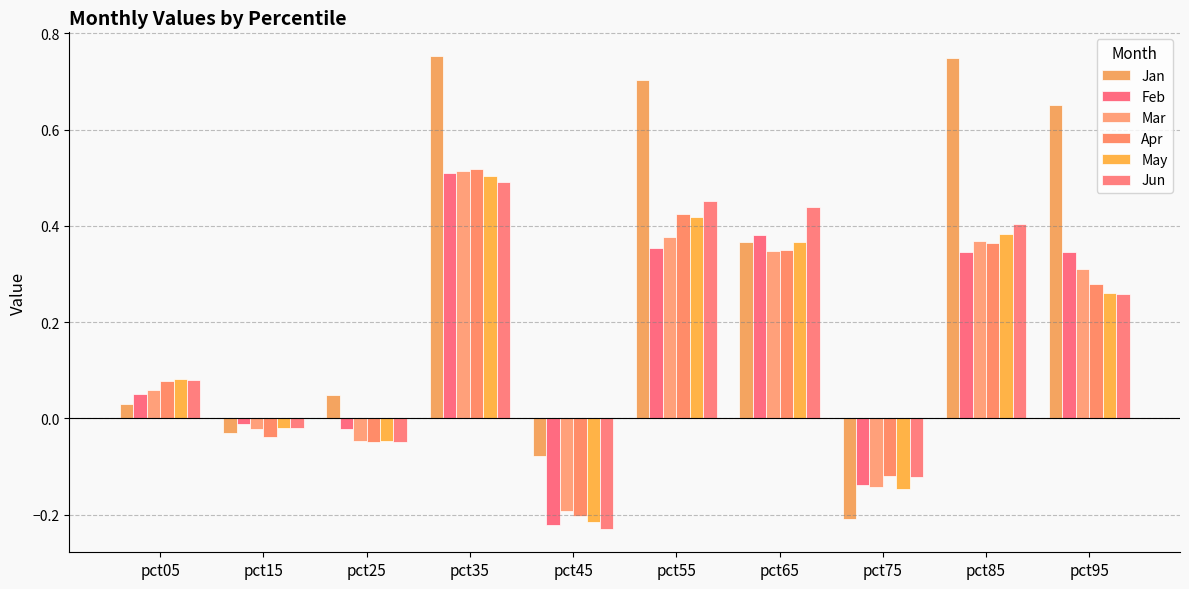

Count the number of categories in the chart.

10